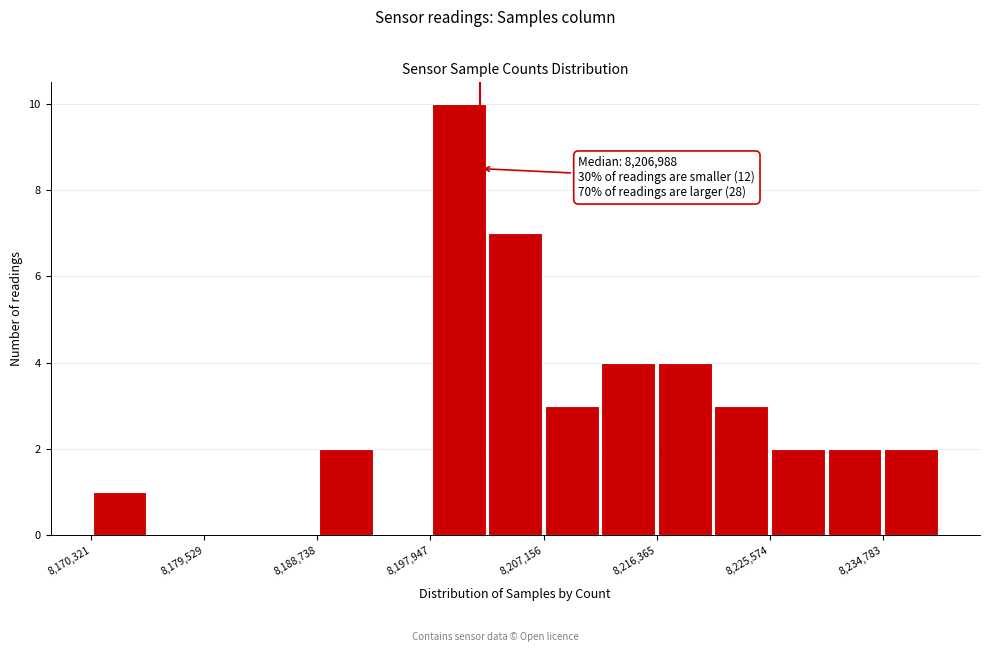

Over which range of the x-axis is the bar tallest?

8198000 to 8203000